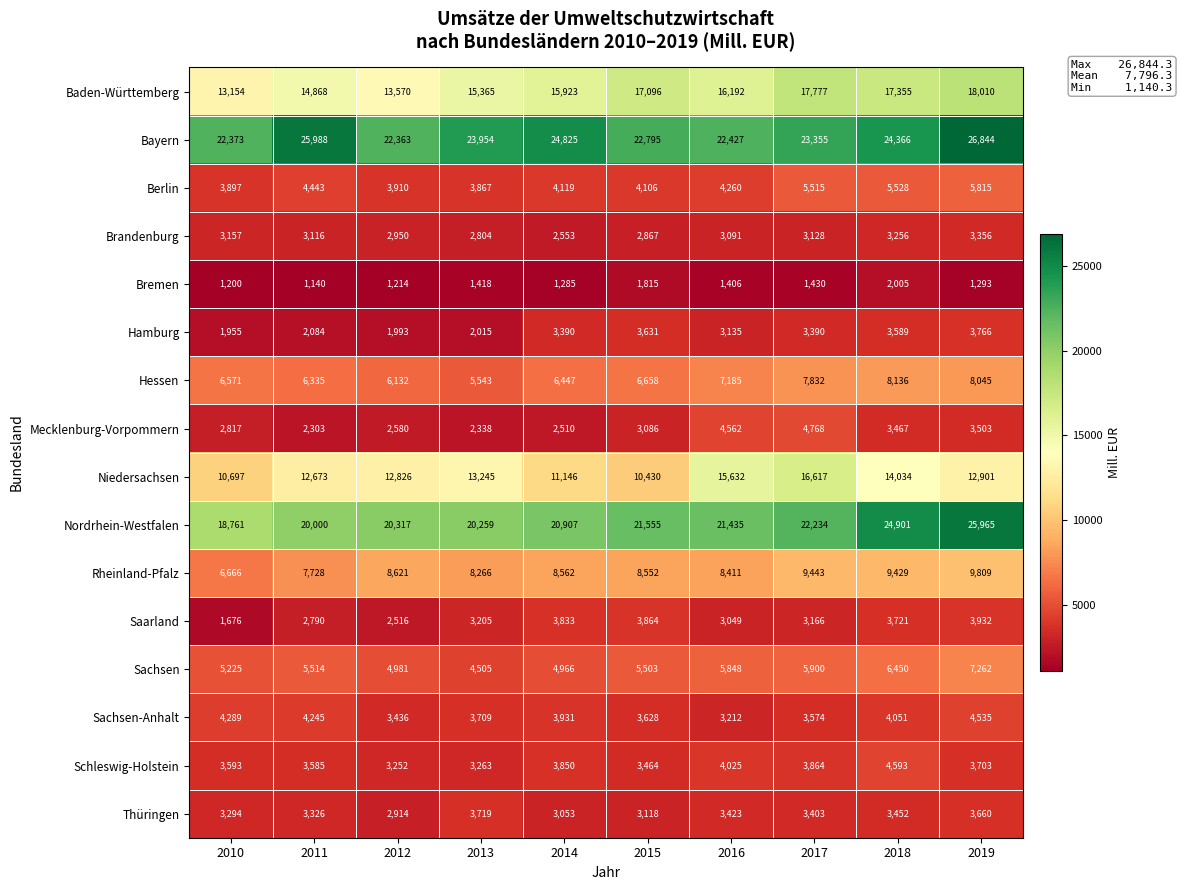

Which series has the largest total across all categories?

Bayern